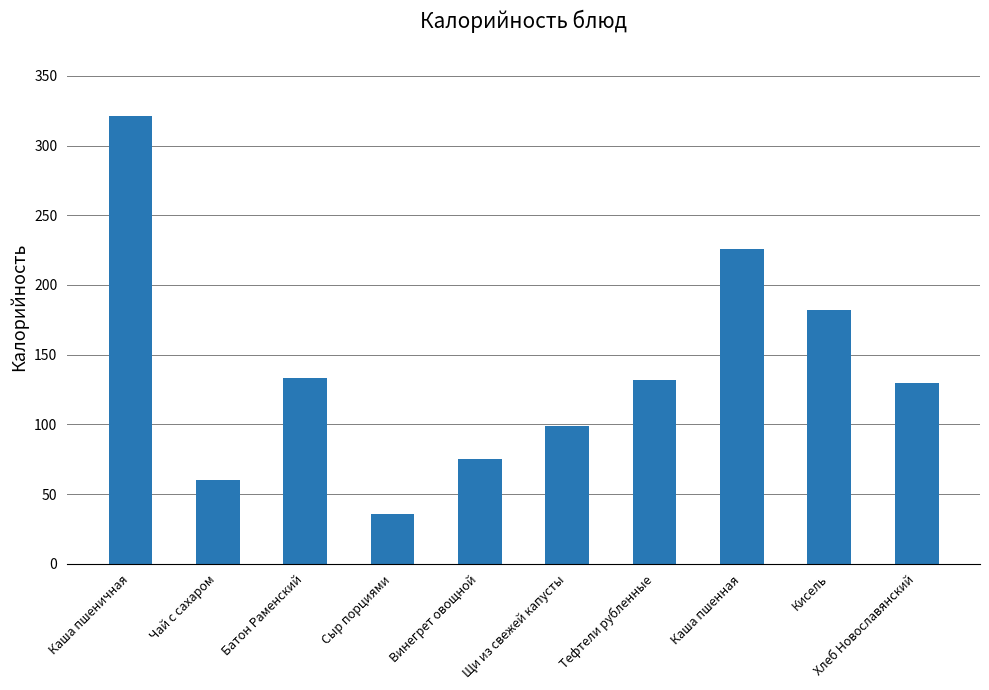

True or false: the data shows 334.7 at Каша пшенная.

False